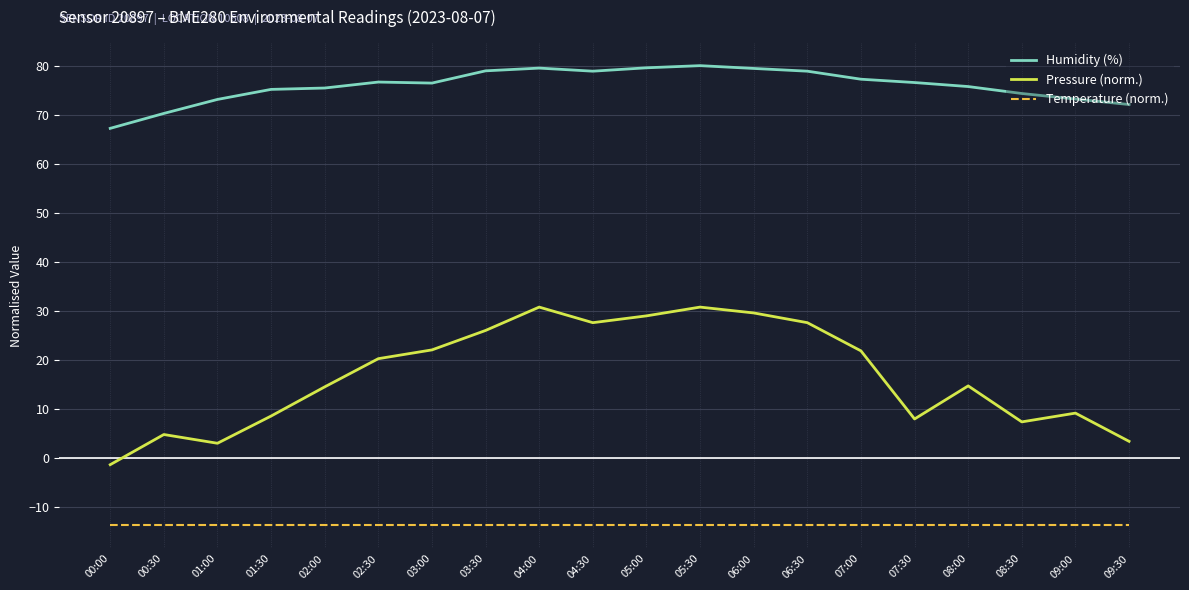

The value of Temperature (norm.) at 09:30 is -20.0. True or false?

False